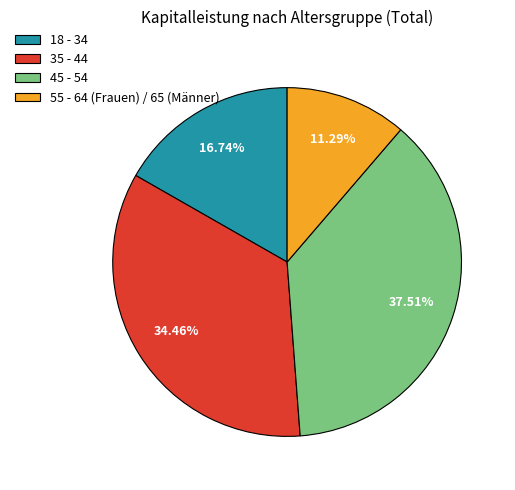

The 55 - 64 (Frauen) / 65 (Männer) slice represents 11% of the pie. True or false?

True